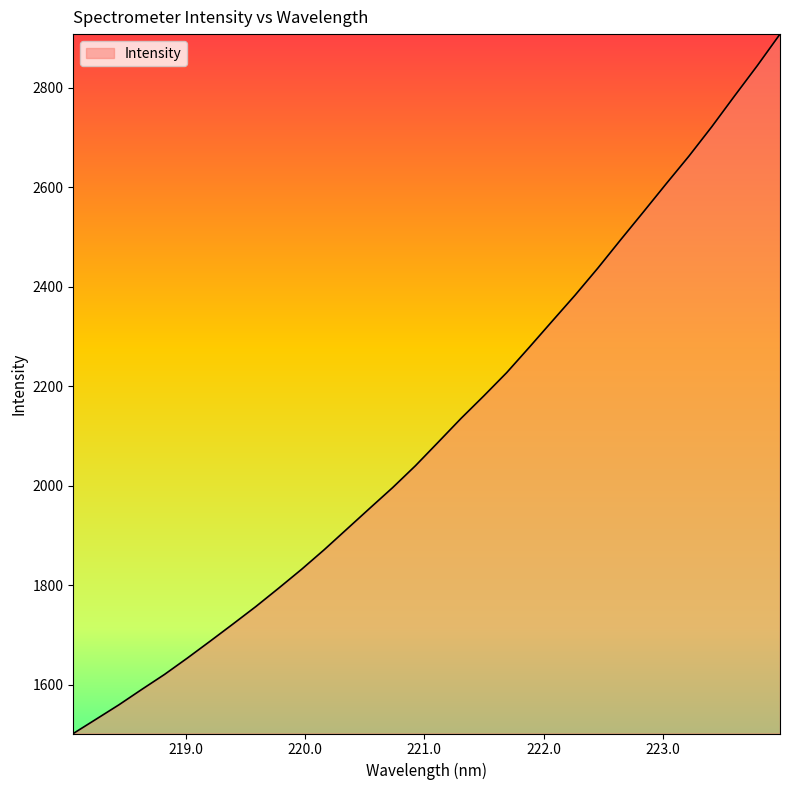

What is the difference between the maximum and minimum values?

1405.0